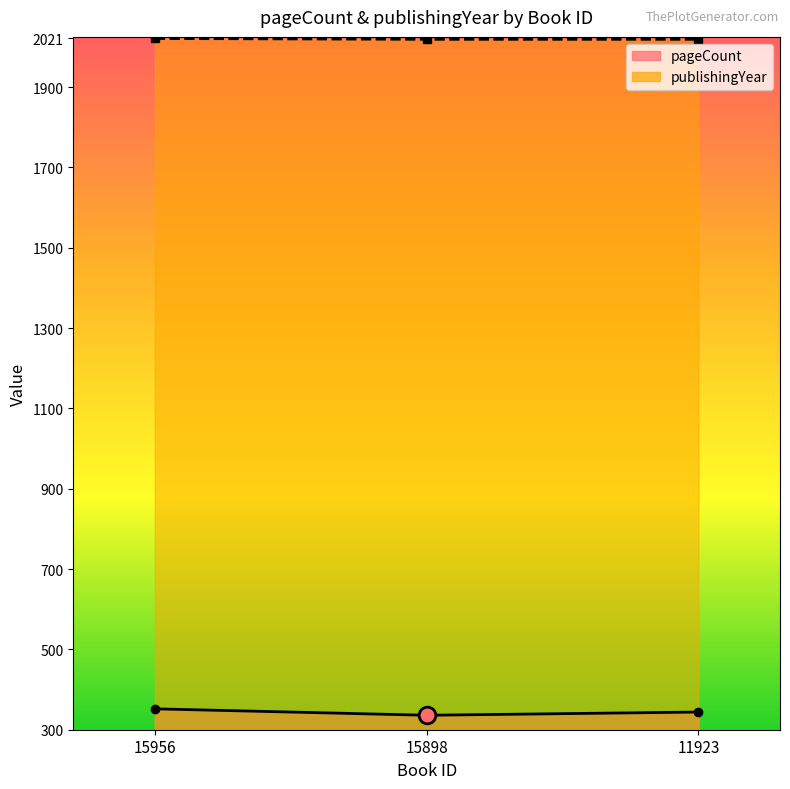

How many distinct data groups are displayed?

2